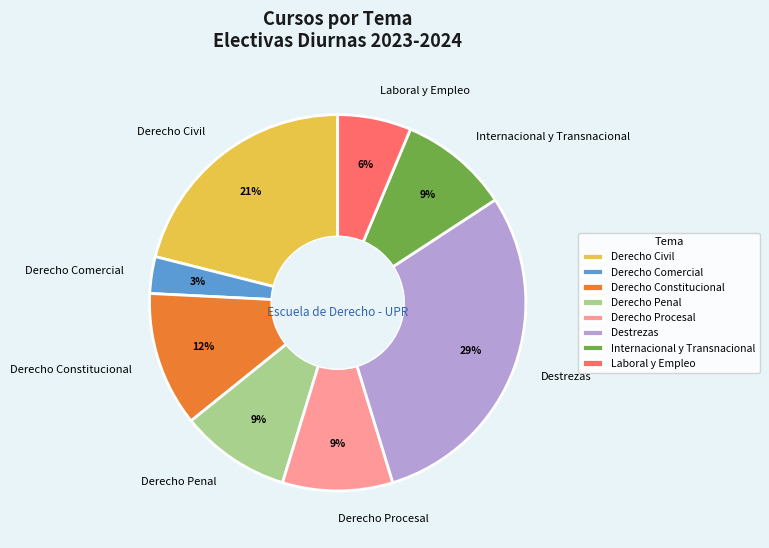

Does Derecho Comercial represent more than half of the total?

No